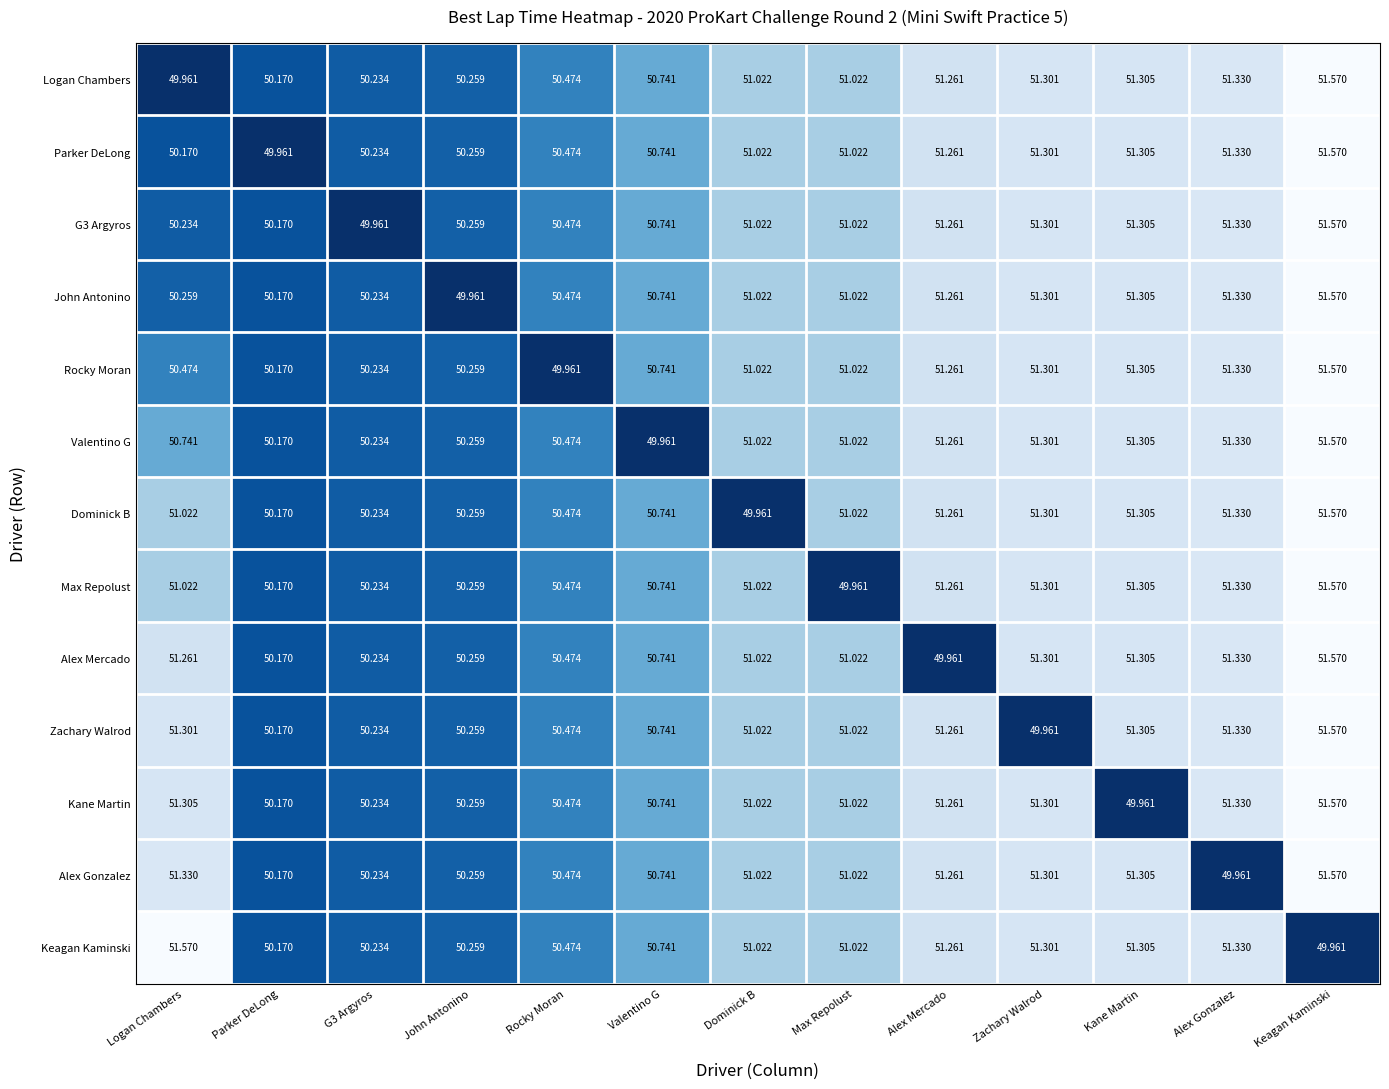

At which label does Dominick B reach its peak?

Keagan Kaminski